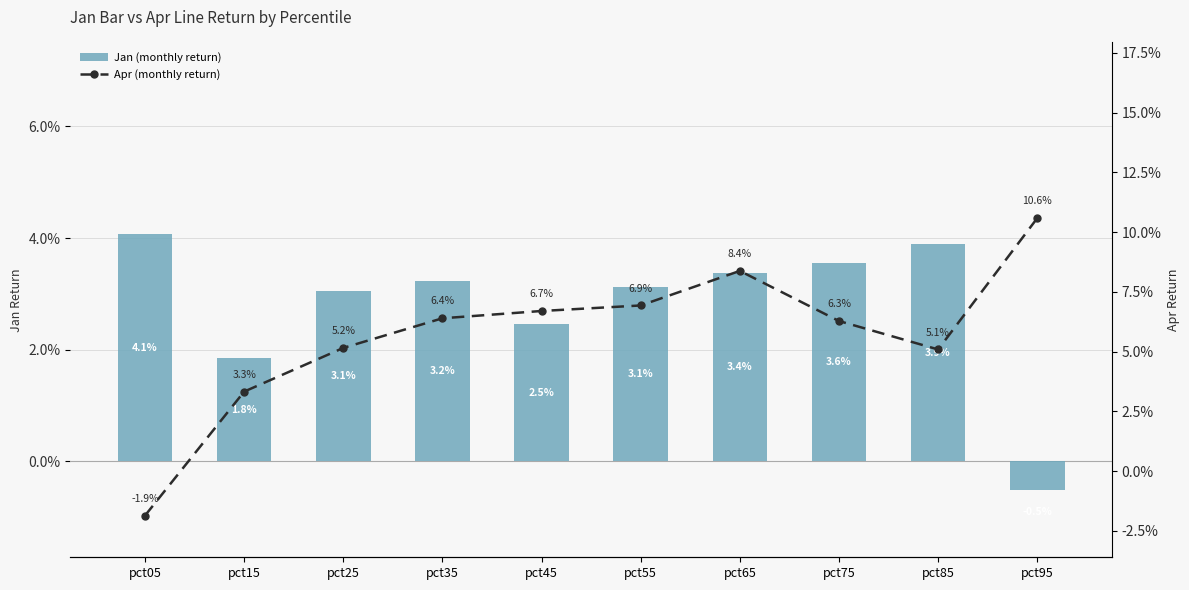

Rank the series by their average value, from lowest to highest.

Jan (monthly return), Apr (monthly return)